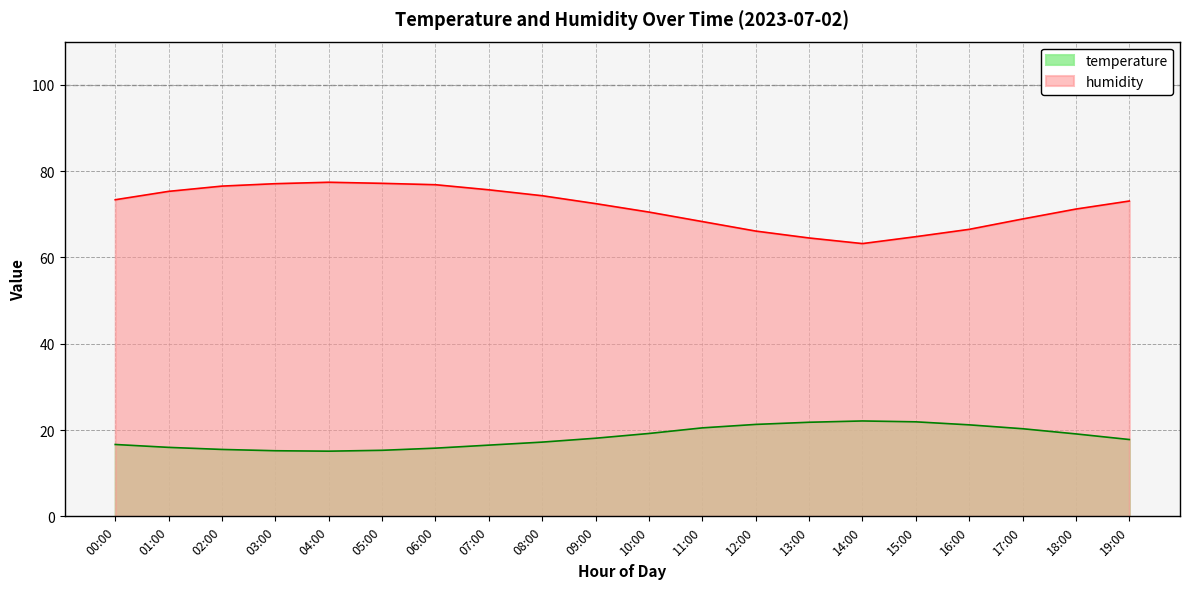

List the series in order of their overall mean, highest first.

humidity, temperature